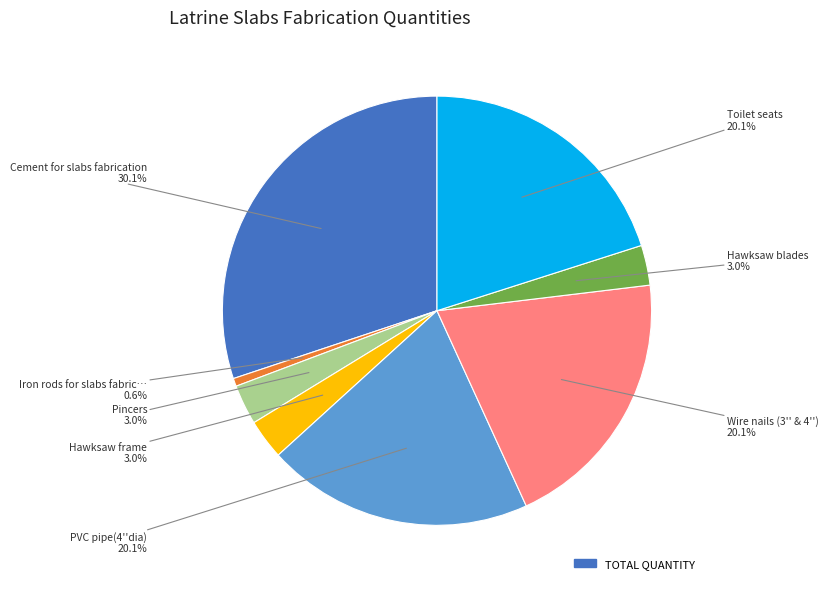

How many segments does this pie chart have?

8